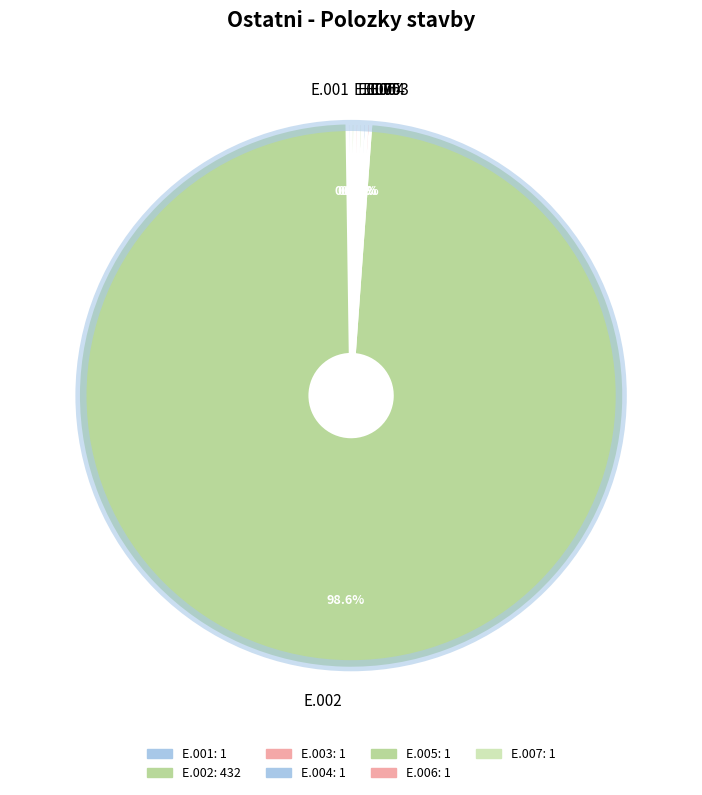

Rank the categories by value from highest to lowest.

E.002, E.001, E.003, E.004, E.005, E.006, E.007